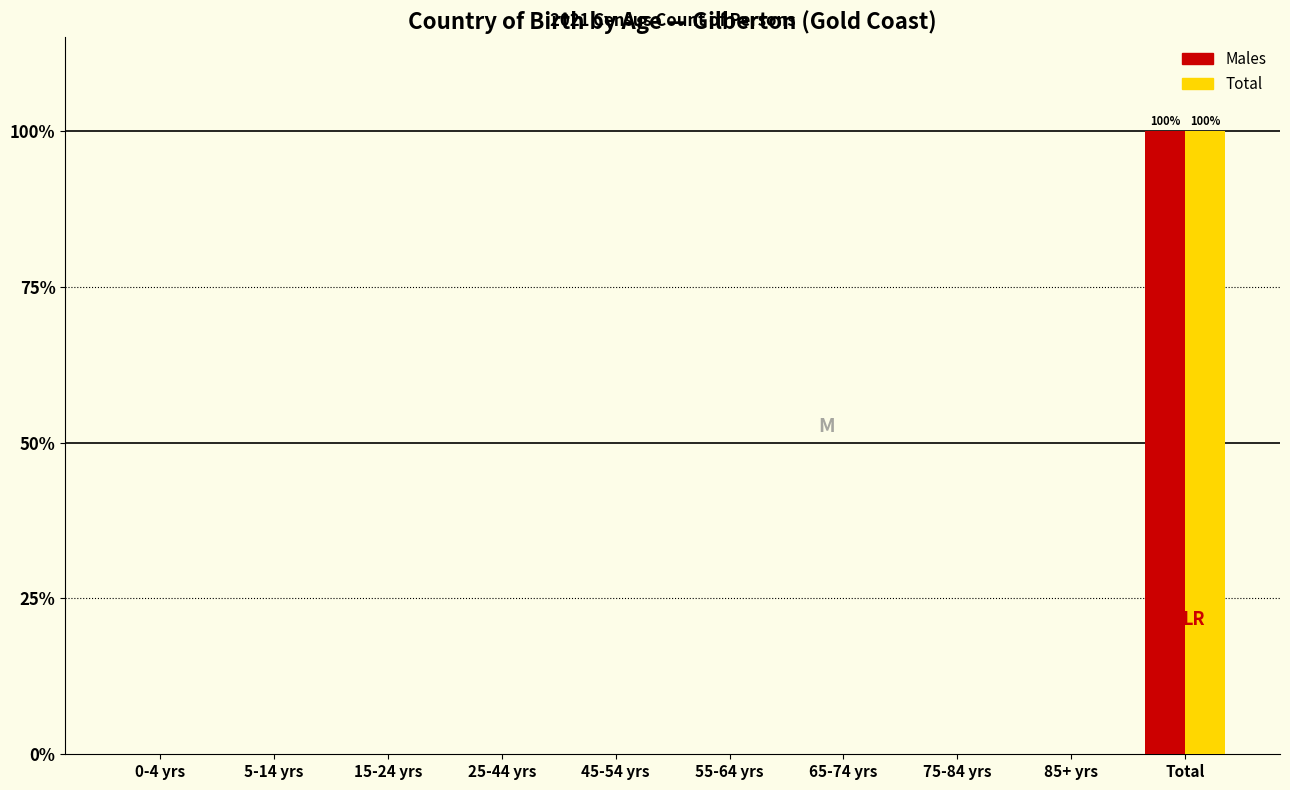

Reading left to right, transcribe all the data shown in this chart.

Males: 0-4 yrs=0	5-14 yrs=0	15-24 yrs=0	25-44 yrs=0	45-54 yrs=0	55-64 yrs=0	65-74 yrs=0	75-84 yrs=0	85+ yrs=0	Total=100
Total: 0-4 yrs=0	5-14 yrs=0	15-24 yrs=0	25-44 yrs=0	45-54 yrs=0	55-64 yrs=0	65-74 yrs=0	75-84 yrs=0	85+ yrs=0	Total=100